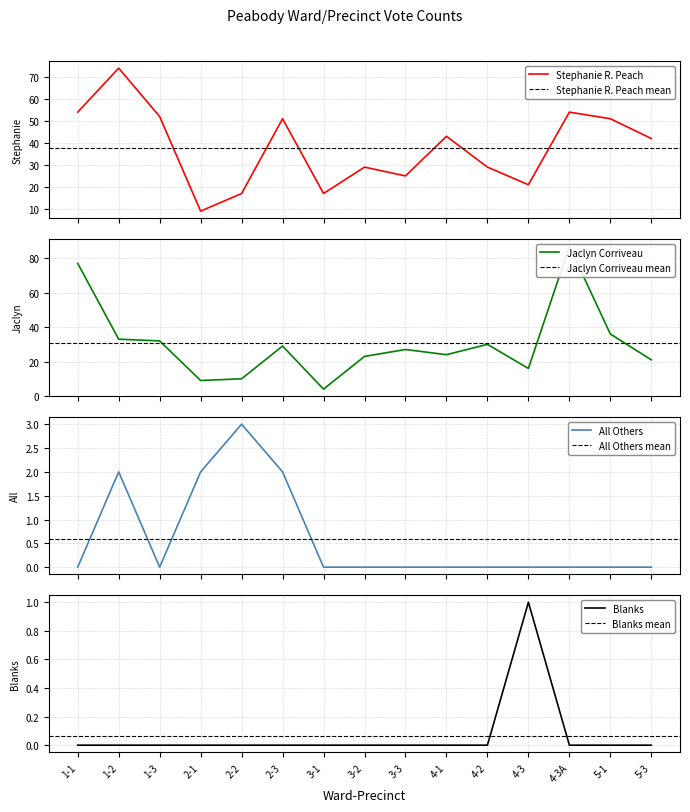

Which has a higher value, 4-3A or 3-1?

4-3A